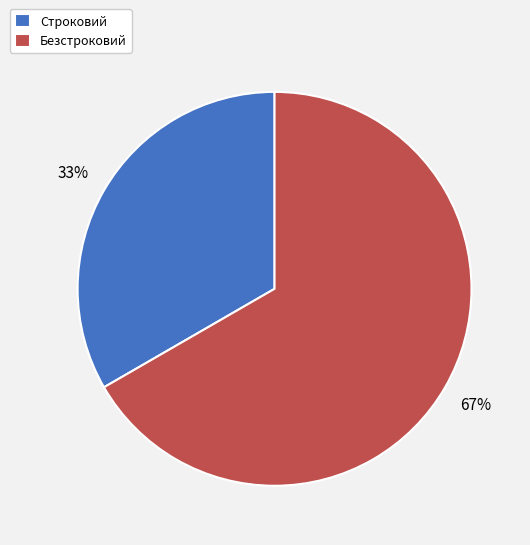

To the nearest percent, what percentage of the pie is Строковий?

33%